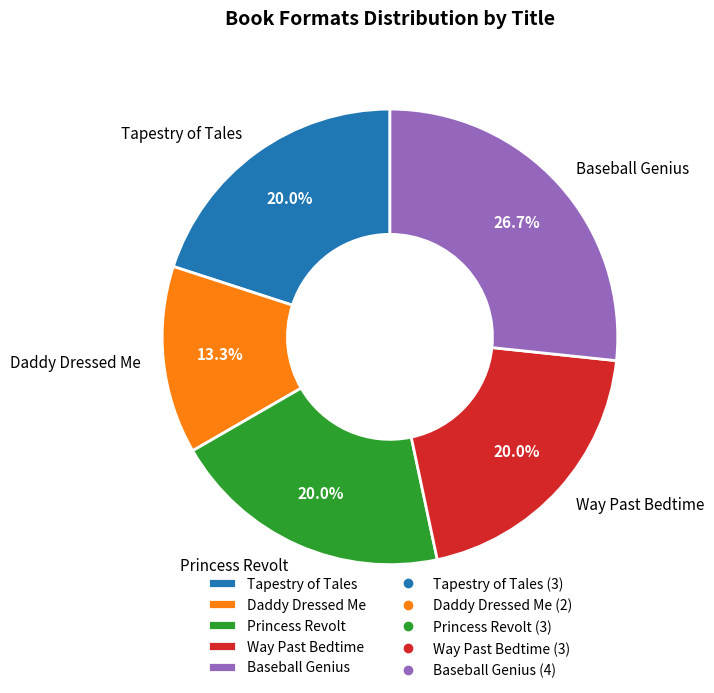

To the nearest percent, what is the combined percentage of Way Past Bedtime and Princess Revolt?

40%